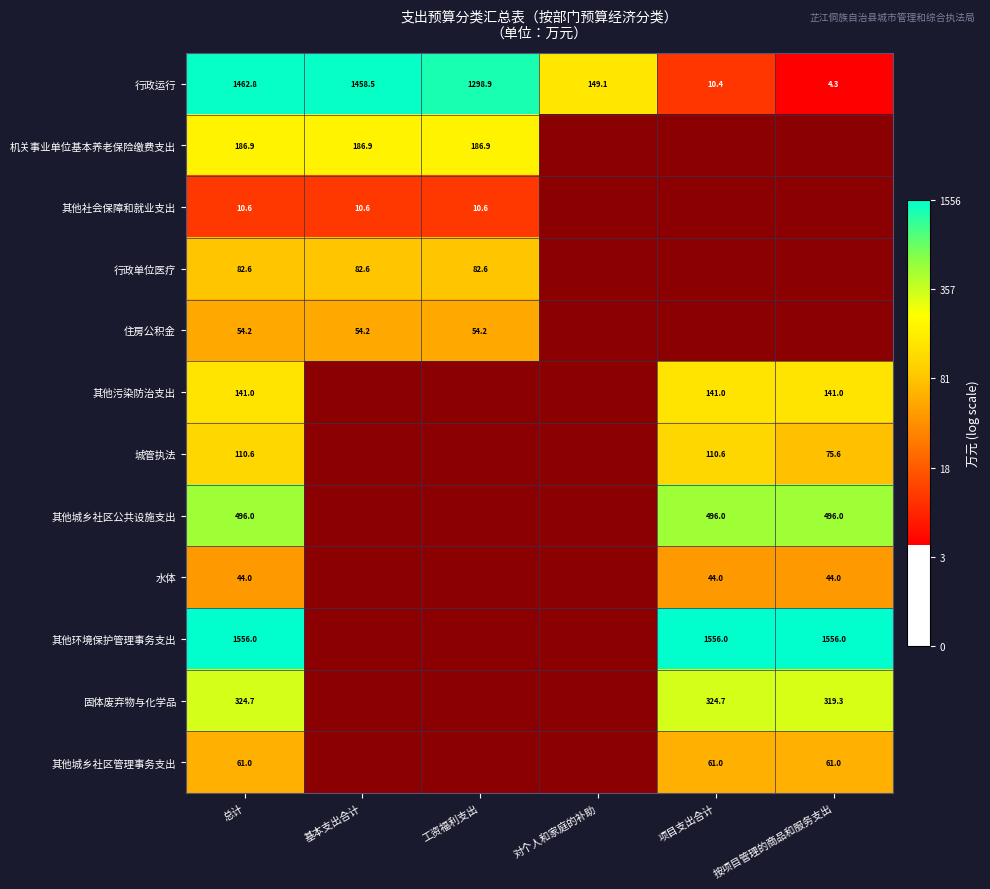

What is the sum of all 行政运行 values?

4384.0